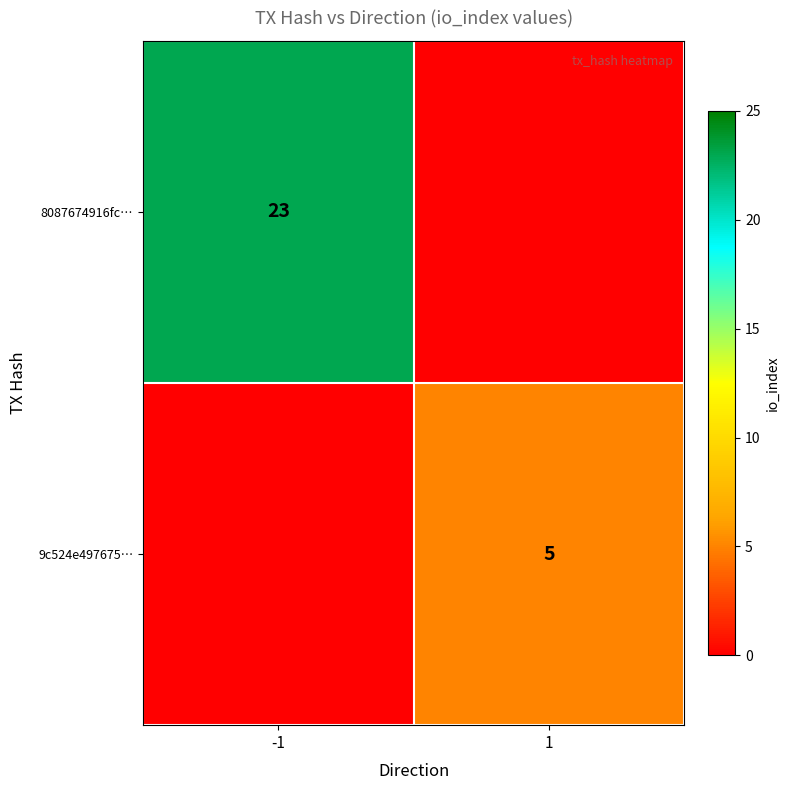

The value of 8087674916fc… at -1 is 40. True or false?

False